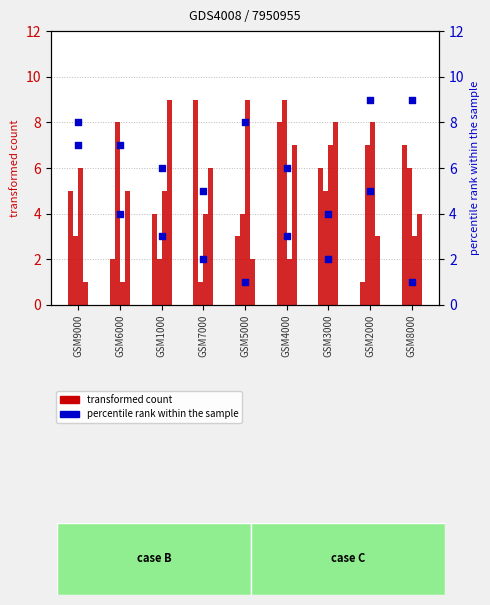

At which category is the sum across all series the highest?

GSM7000